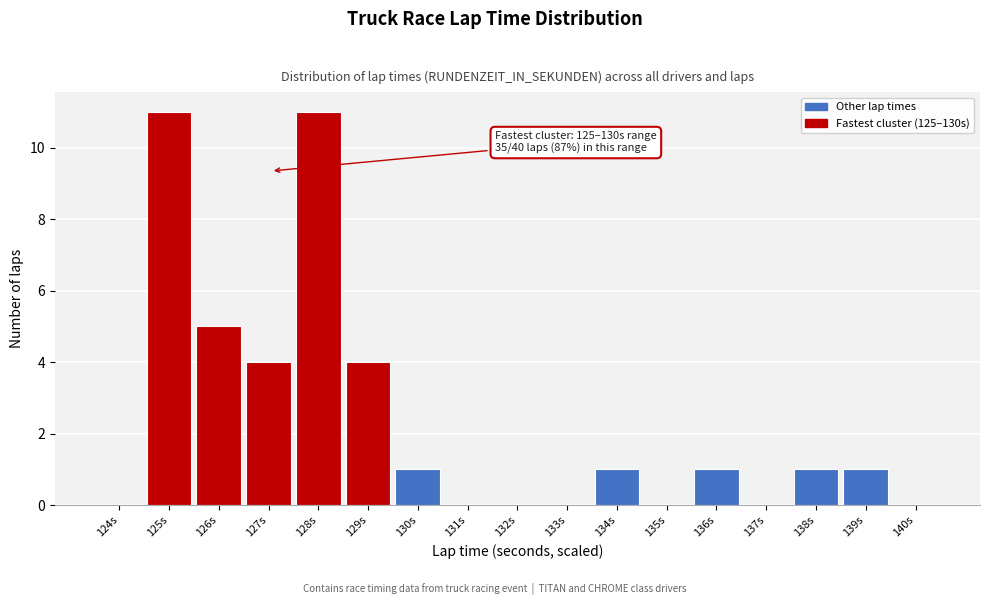

Reading right to left, what are all the values shown in this chart?

140s=0	139s=1	138s=1	137s=0	136s=1	135s=0	134s=1	133s=0	132s=0	131s=0	130s=1	129s=4	128s=11	127s=4	126s=5	125s=11	124s=0